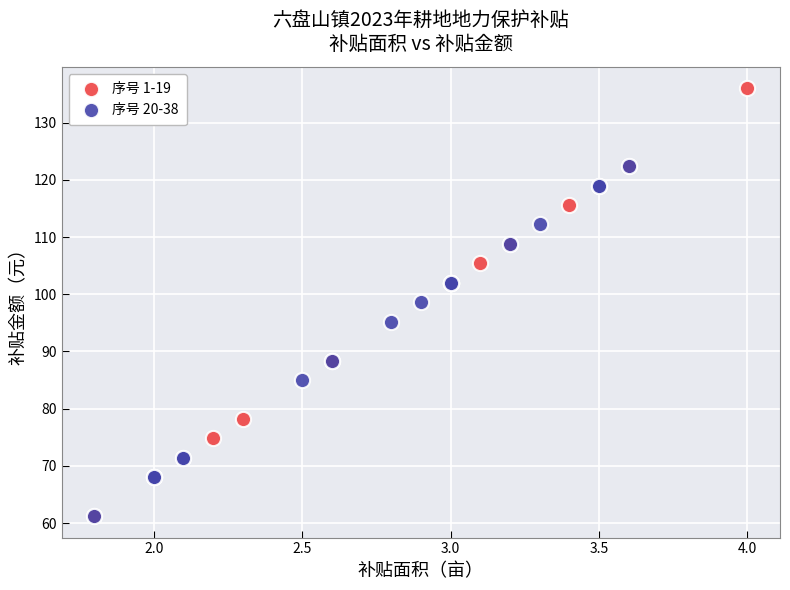

Which series has the largest Y range (max minus min)?

序号 1-19